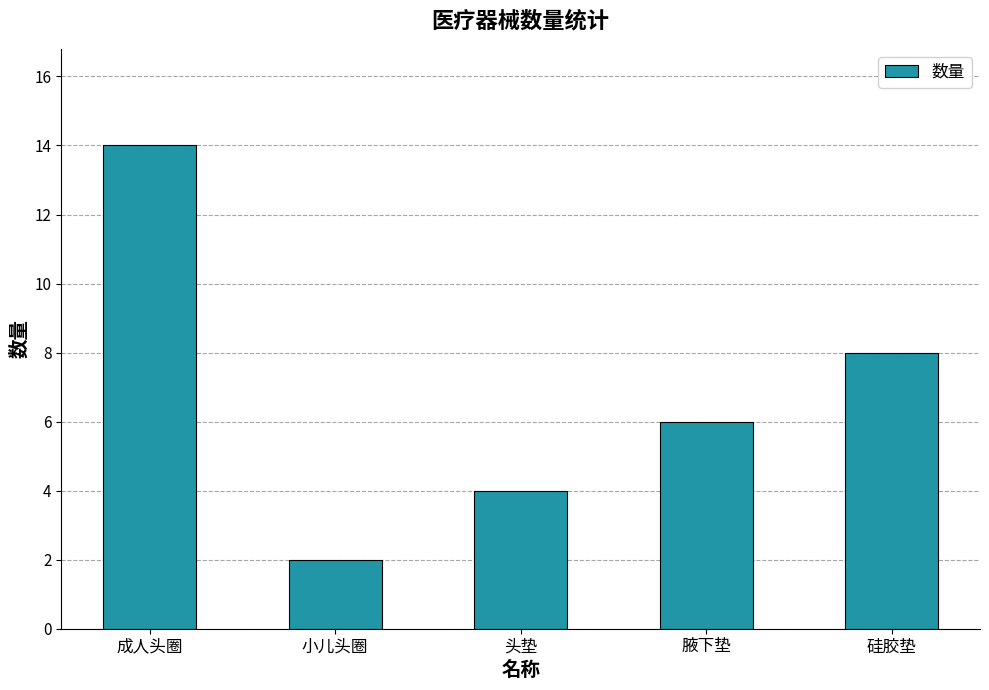

Is it true that the value at 腋下垫 is 6?

True